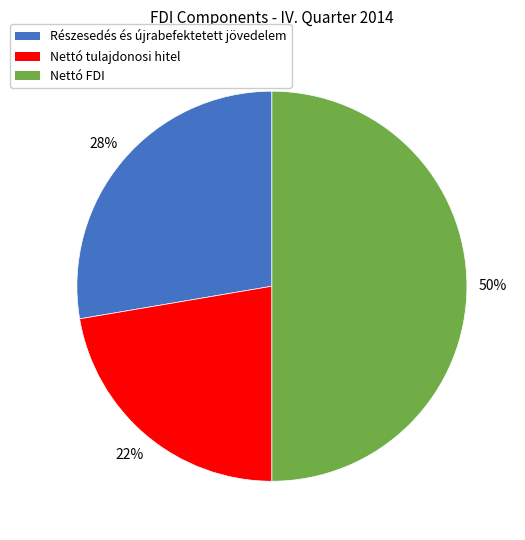

What is the smallest slice in the pie chart?

Nettó tulajdonosi hitel